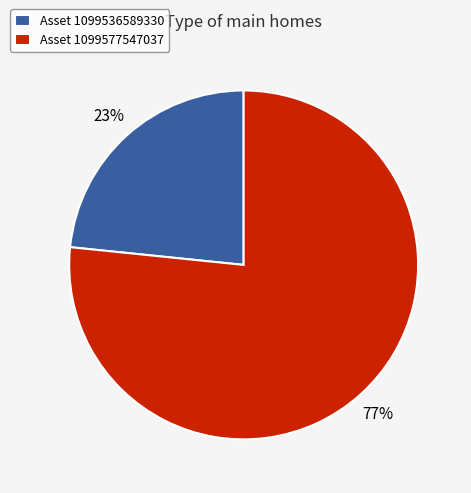

The Asset 1099536589330 slice represents 14% of the pie. True or false?

False